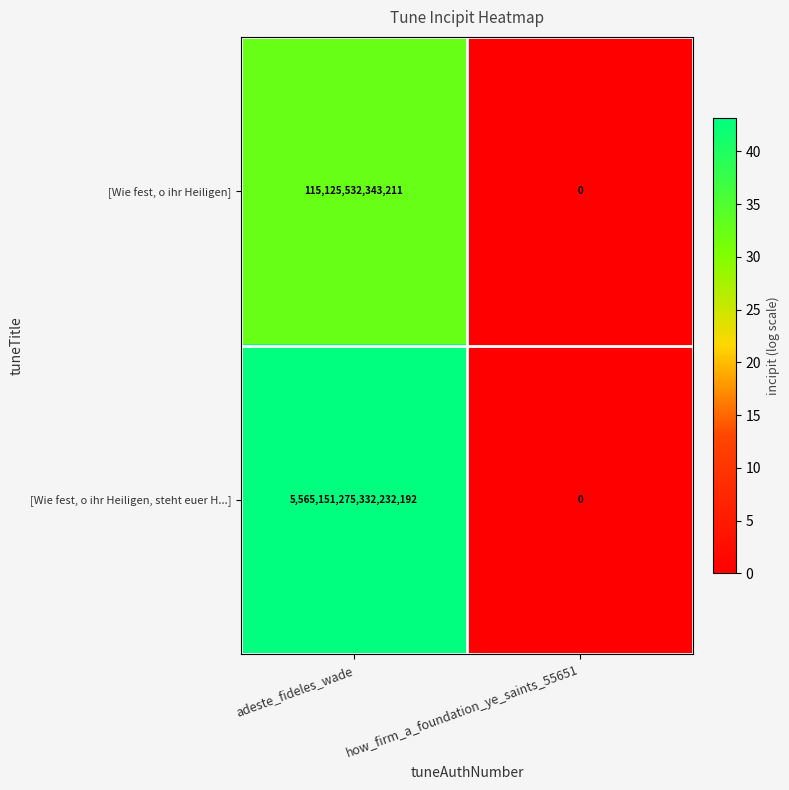

Between adeste_fideles_wade and how_firm_a_foundation_ye_saints_55651, which series saw the biggest shift?

[Wie fest, o ihr Heiligen, steht euer H...]